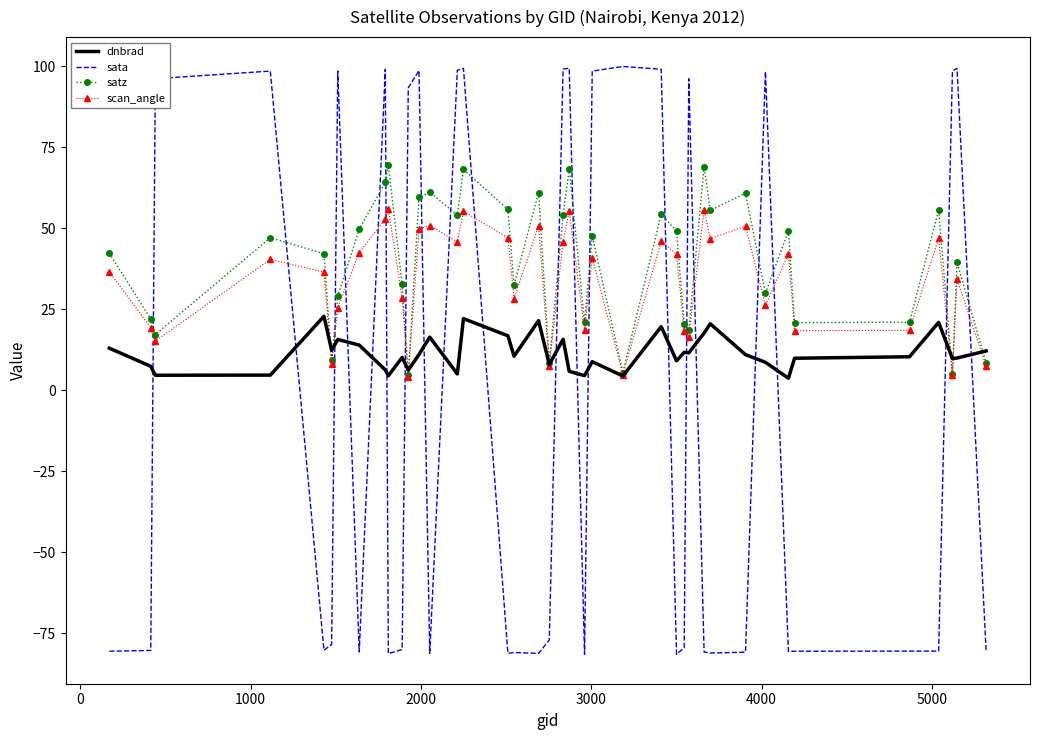

Which series has the widest spread of values?

sata